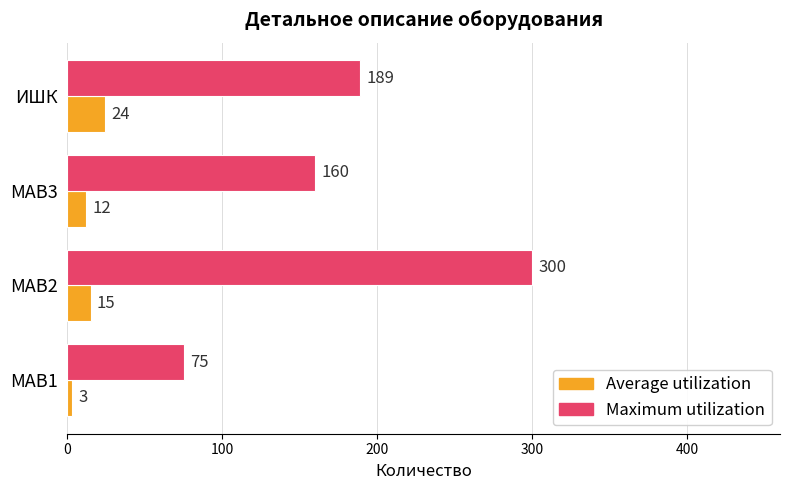

At how many categories does at least one series exceed 130?

3